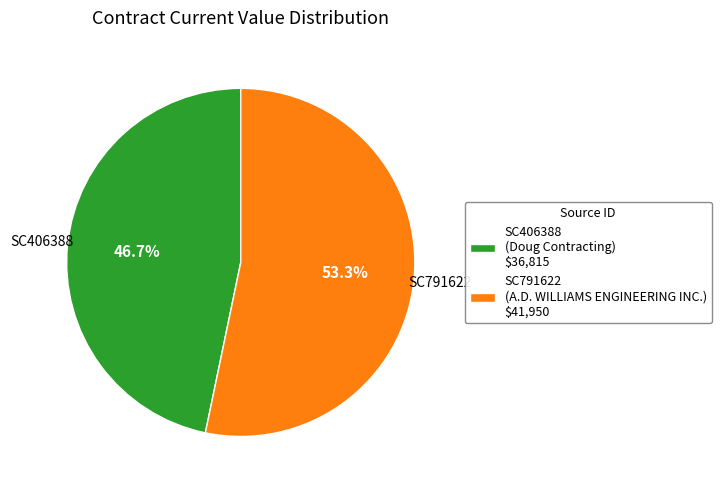

The SC791622 slice represents 53% of the pie. True or false?

True